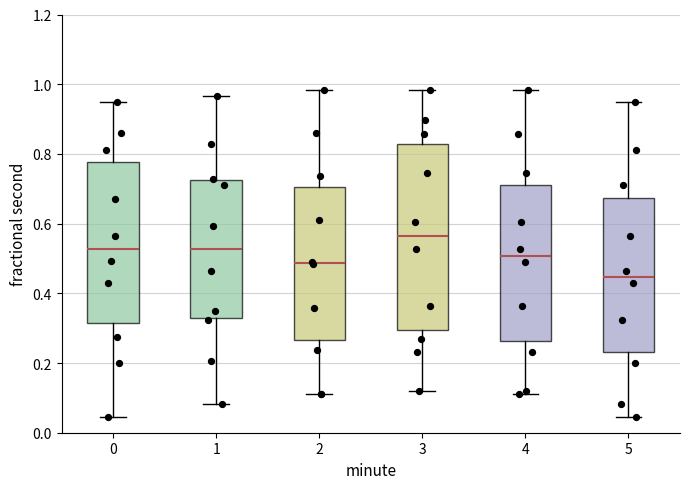

Where is the lower edge of the box at x = 5 on the y-axis? The values are not printed on the chart, so give them approximately, as read against the axis.

0.24